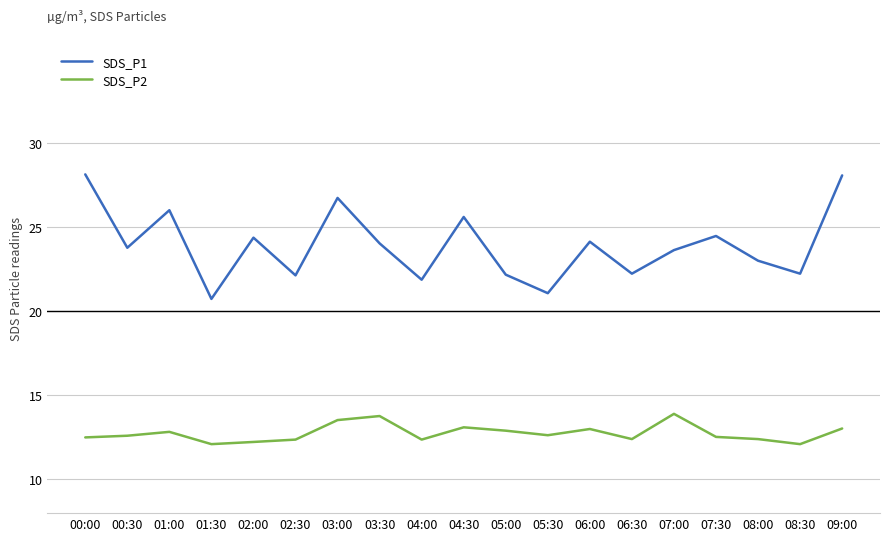

Is it true that SDS_P1 equals 21.1 at 05:30?

True